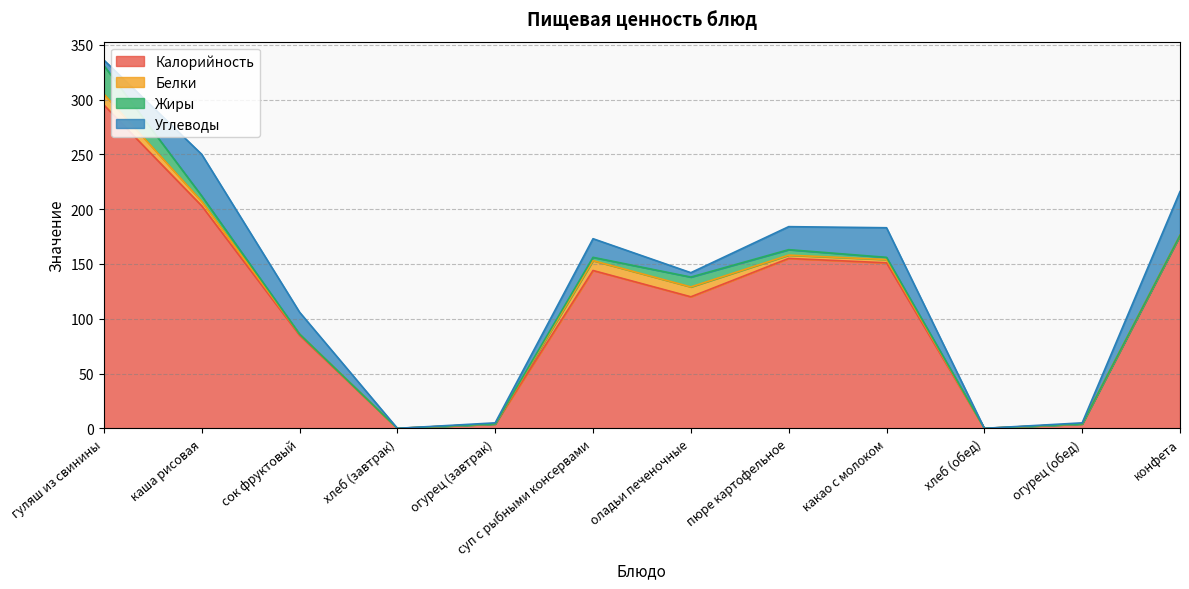

What is the sum of the Калорийность values at сок фруктовый and конфета?

261